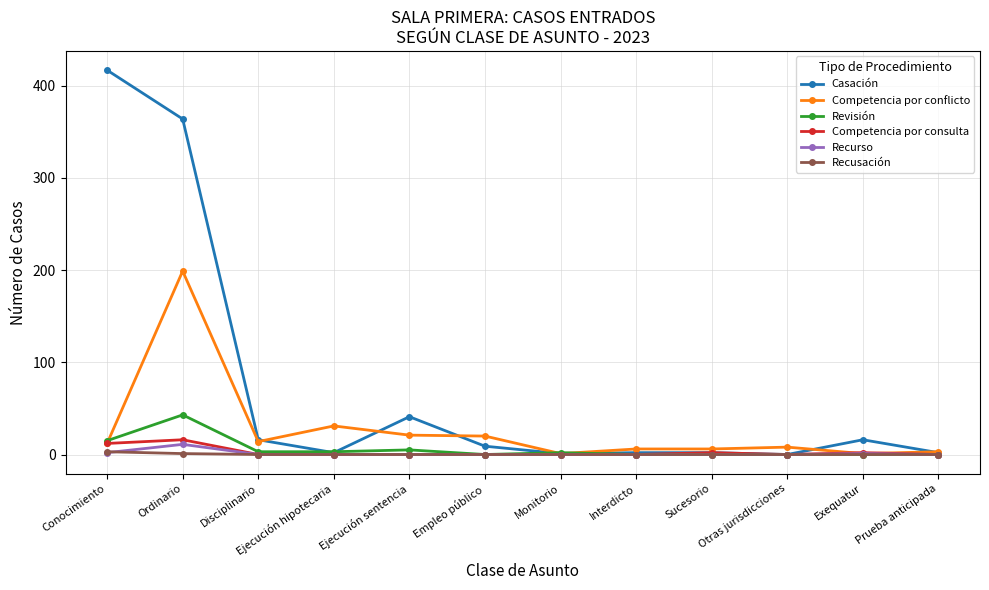

Count the number of data series in this chart.

6